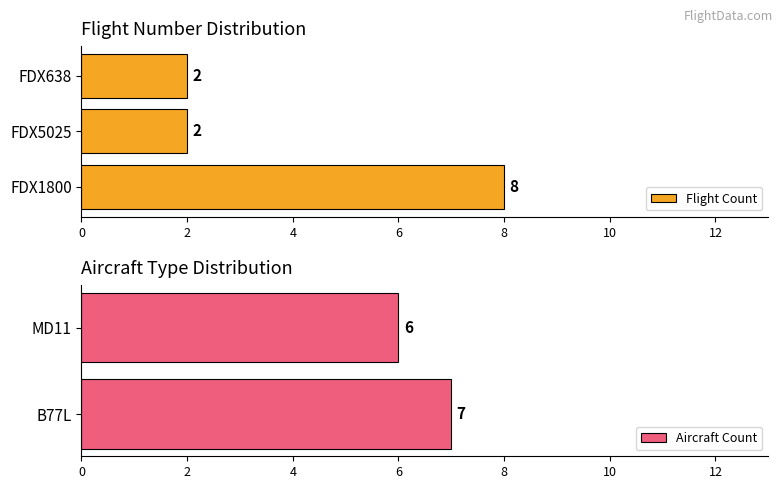

List the labels in order of value, smallest first.

FDX5025, FDX638, FDX1800